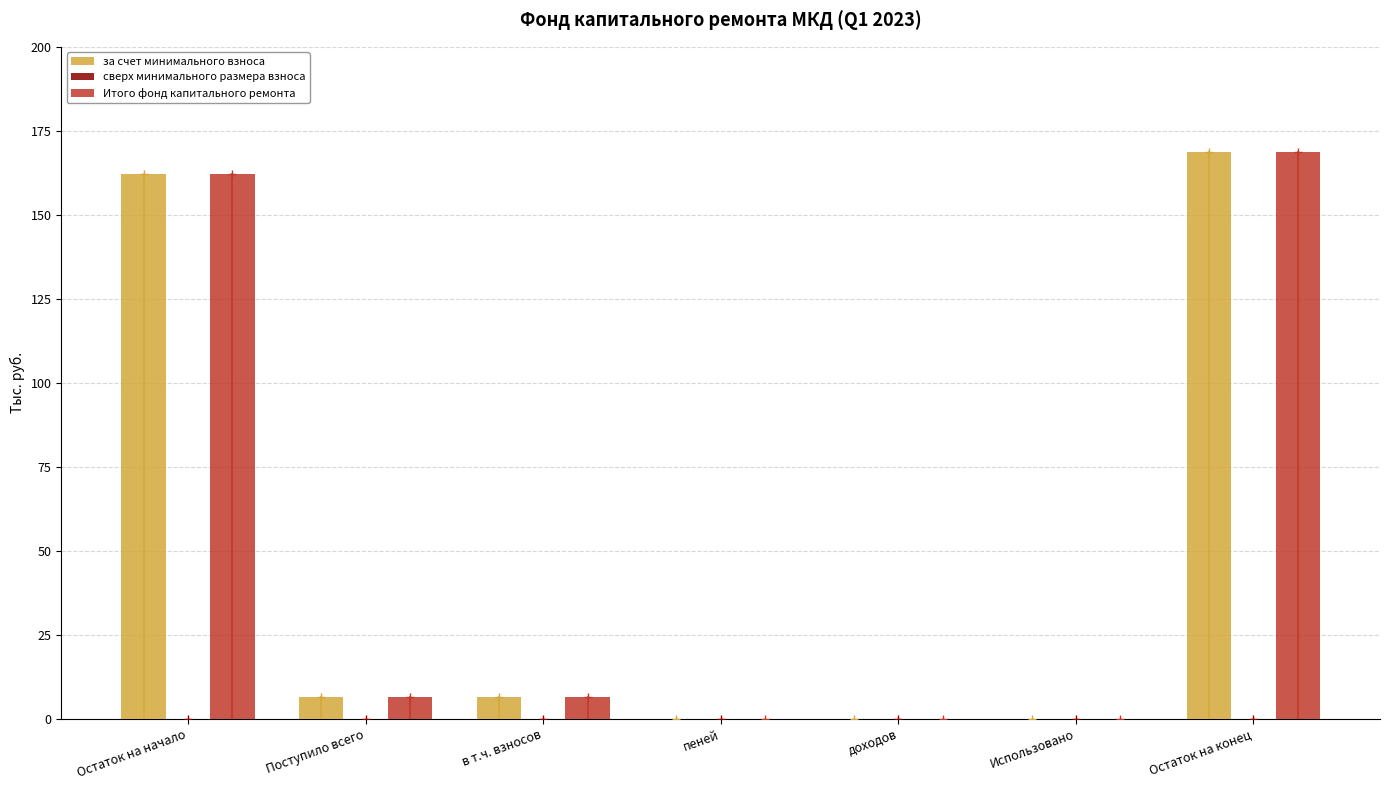

Is the value of Итого фонд капитального ремонта at Остаток на начало greater than the value of за счет минимального взноса at доходов?

Yes